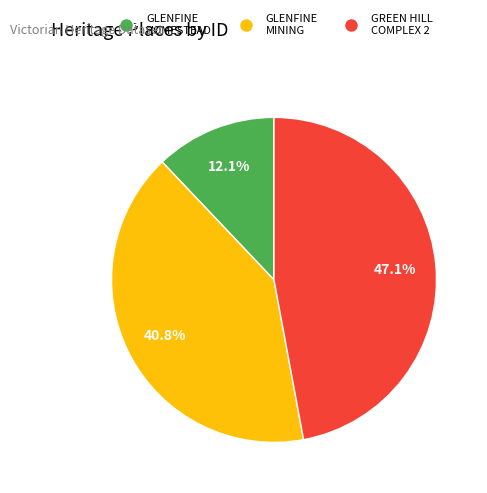

Is there a majority slice in this chart?

No